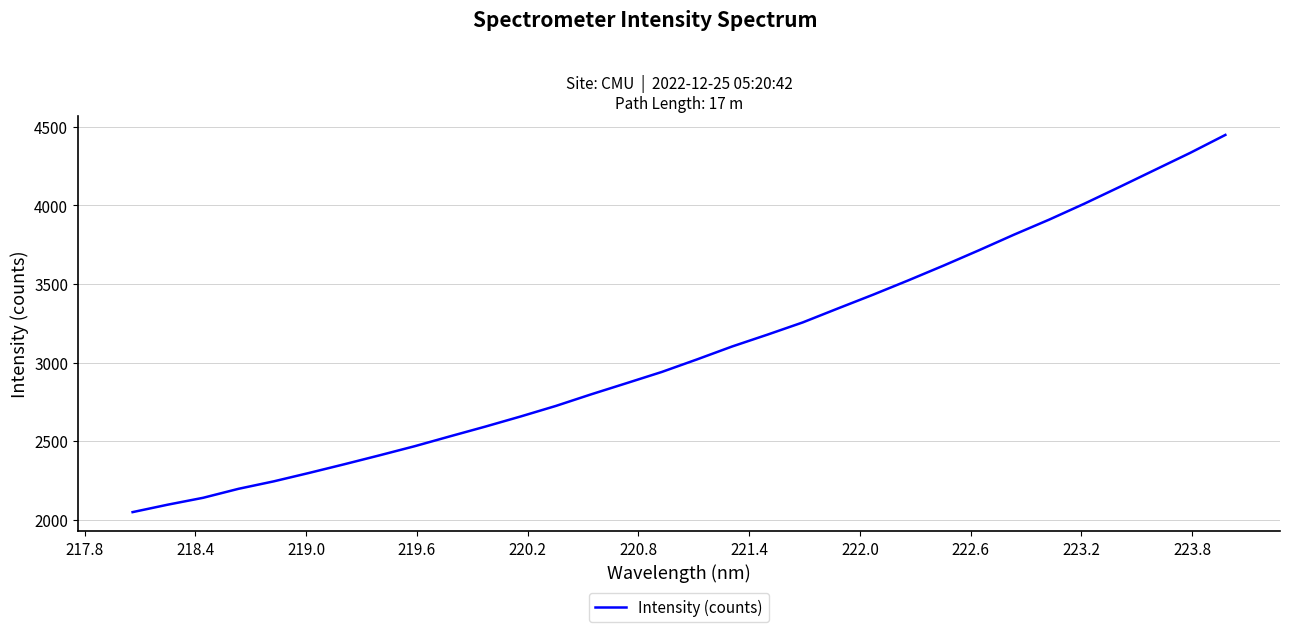

What is the maximum value shown in the chart?

4449.0